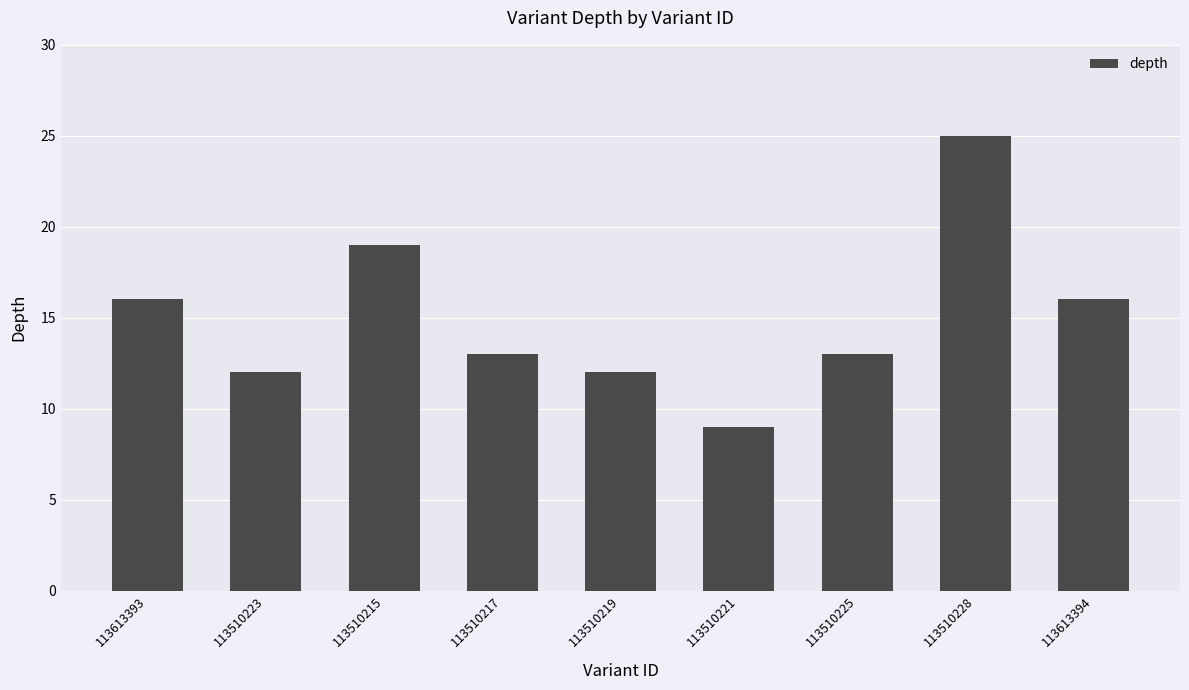

What position from the right is 113613393?

9